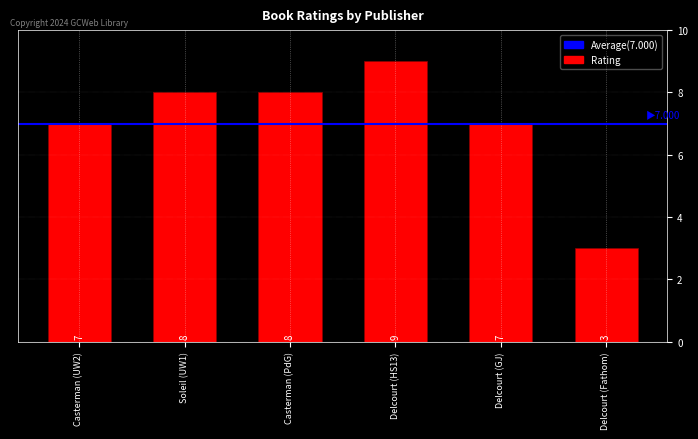

What is the value of the 3rd bar from the left?

8